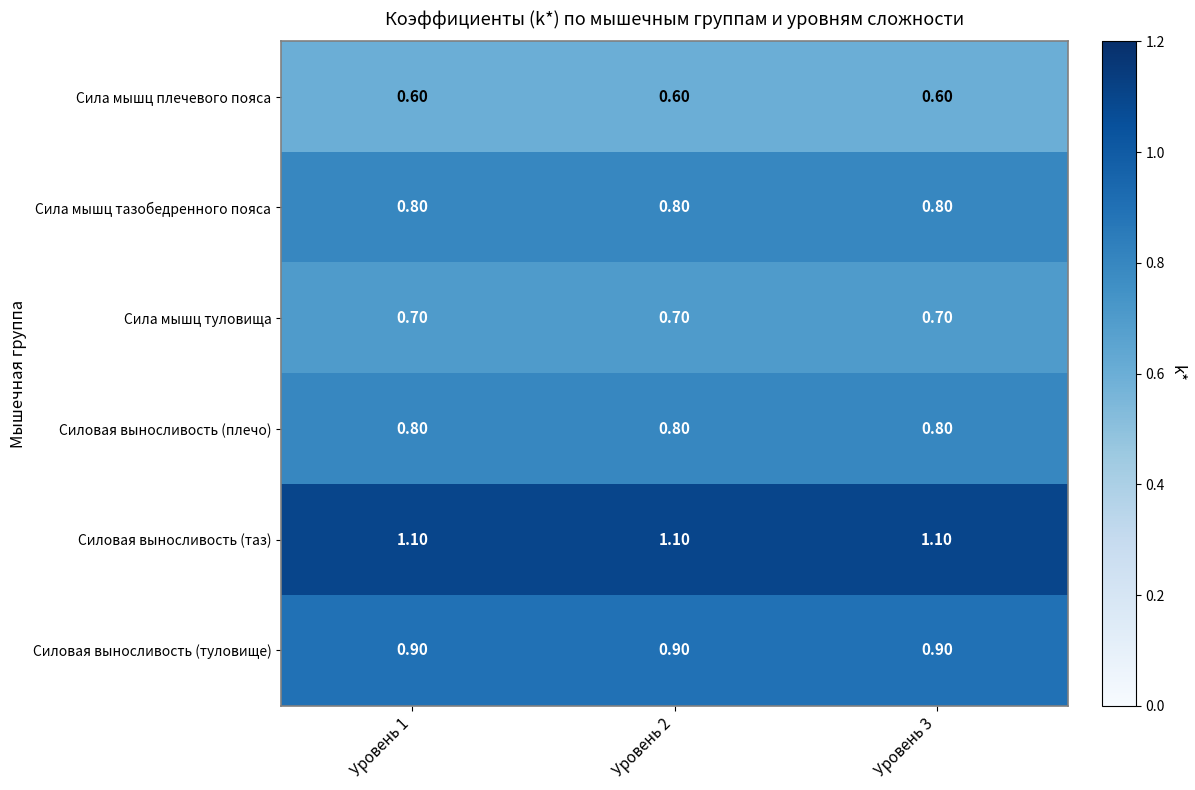

What is the difference between the highest and lowest values at Уровень 3?

0.5